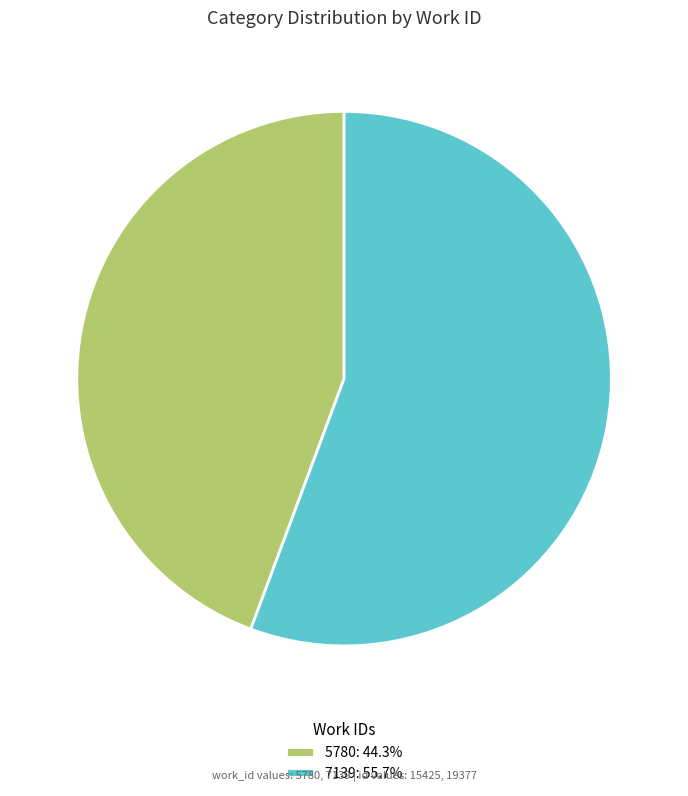

How many slices are in this pie chart?

2